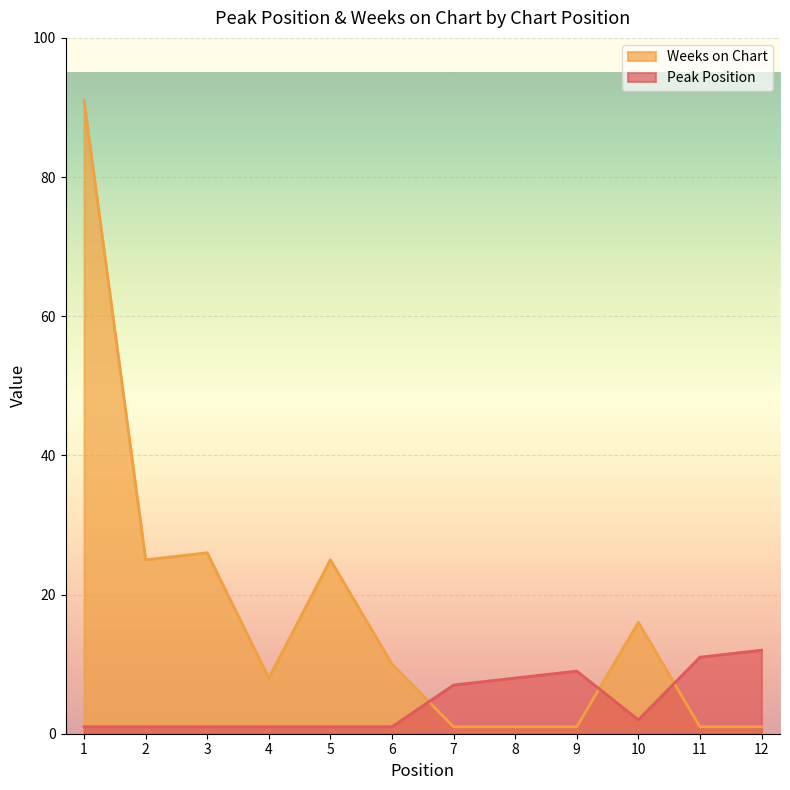

How many intersections are there between Peak Position and Weeks on Chart?

3